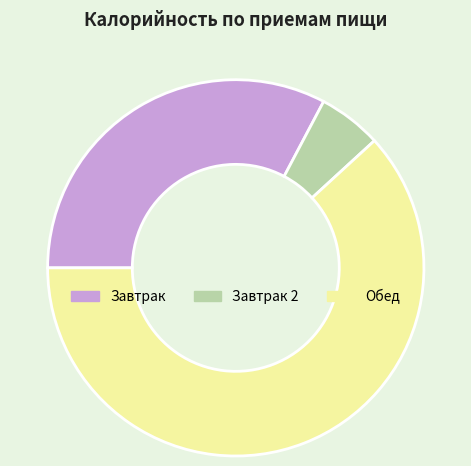

How many segments does this pie chart have?

3